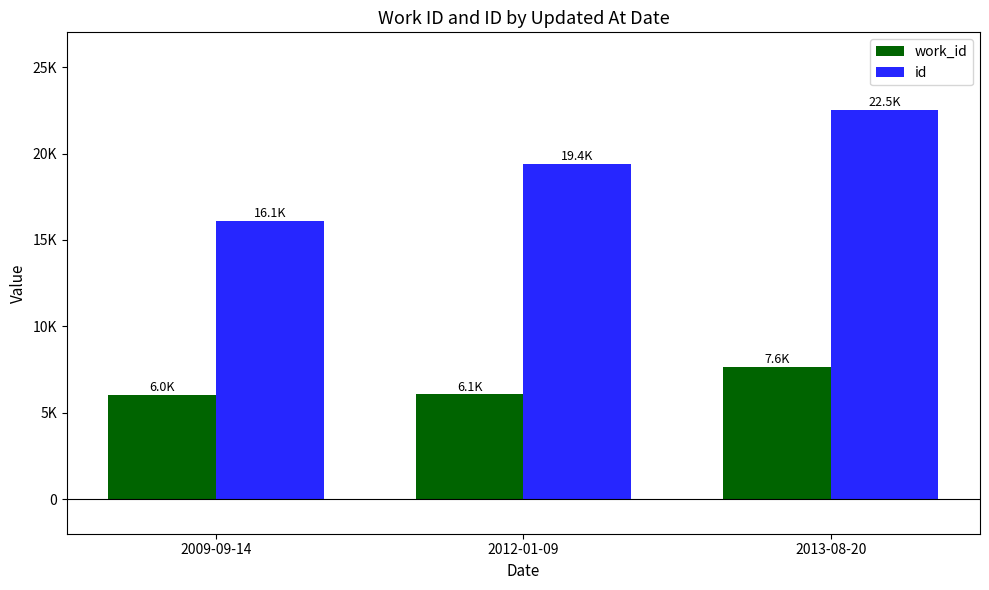

Are the bars horizontal?

No